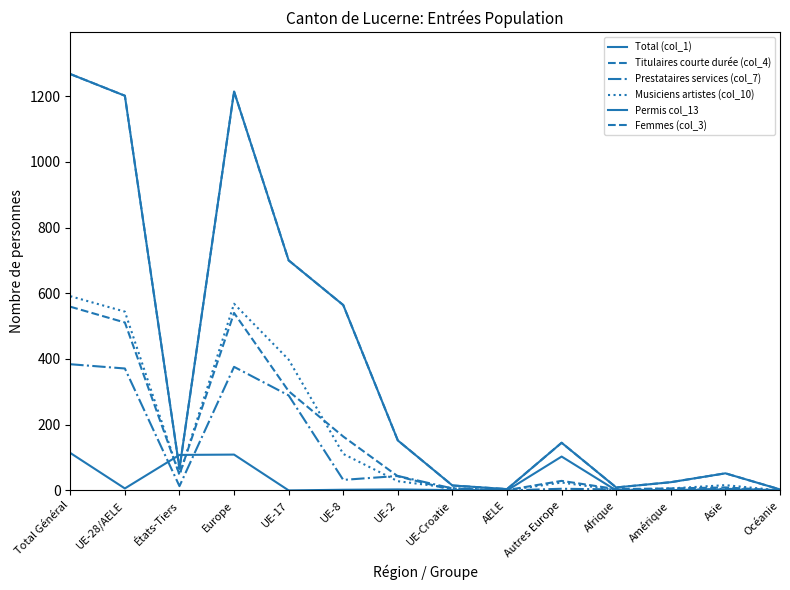

Reading left to right, what are all the values shown in this chart?

Total (col_1): 1267	1201	66	1214	700	564	152	15	4	145	9	25	52	3
Titulaires courte durée (col_4): 1267	1201	66	1214	700	564	152	15	4	145	9	25	52	3
Prestataires services (col_7): 384	371	13	376	289	32	44	6	0	5	3	0	5	0
Musiciens artistes (col_10): 591	544	47	568	398	111	28	7	0	24	1	6	16	0
Permis col_13: 114	6	108	109	0	2	3	1	0	103	0	1	3	1
Femmes (col_3): 559	511	48	540	302	164	43	1	1	29	4	6	9	0